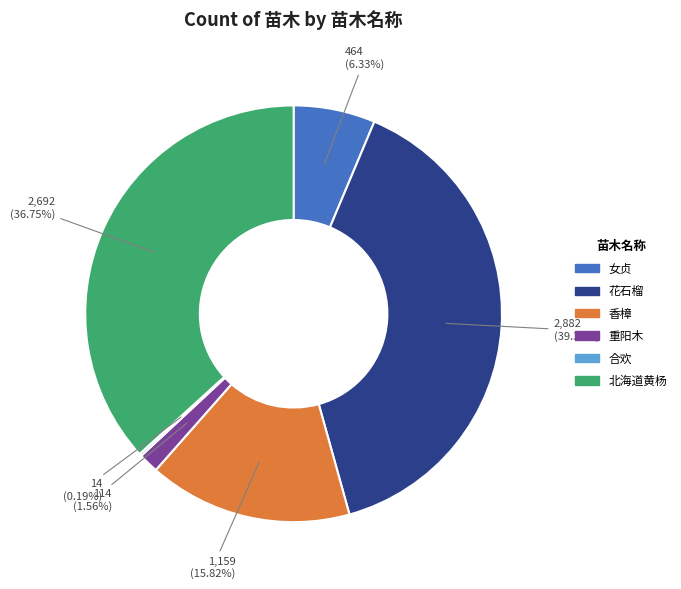

Do 女贞 and 香樟 together represent more than half of the pie?

No